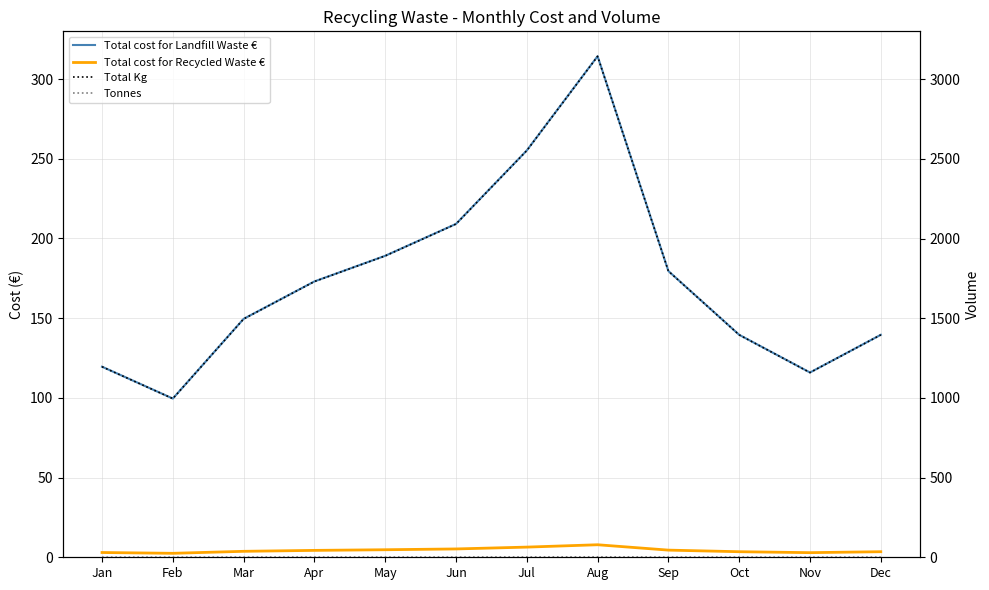

True or false: Total cost for Landfill Waste € and Tonnes intersect in this chart.

False